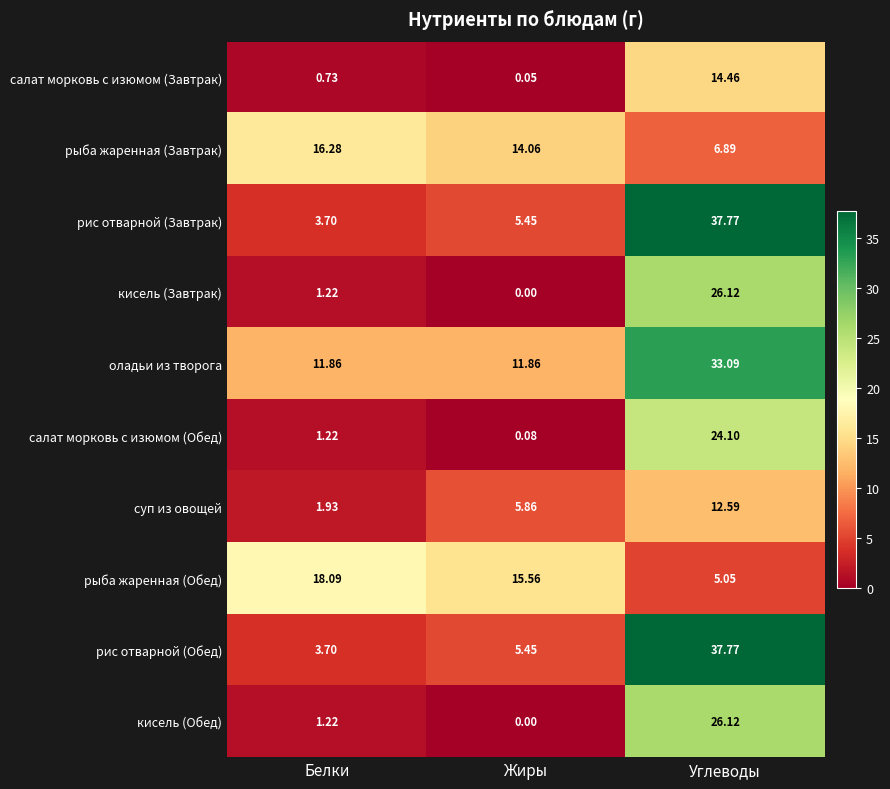

What is the spread (max minus min) of values at Углеводы?

32.7